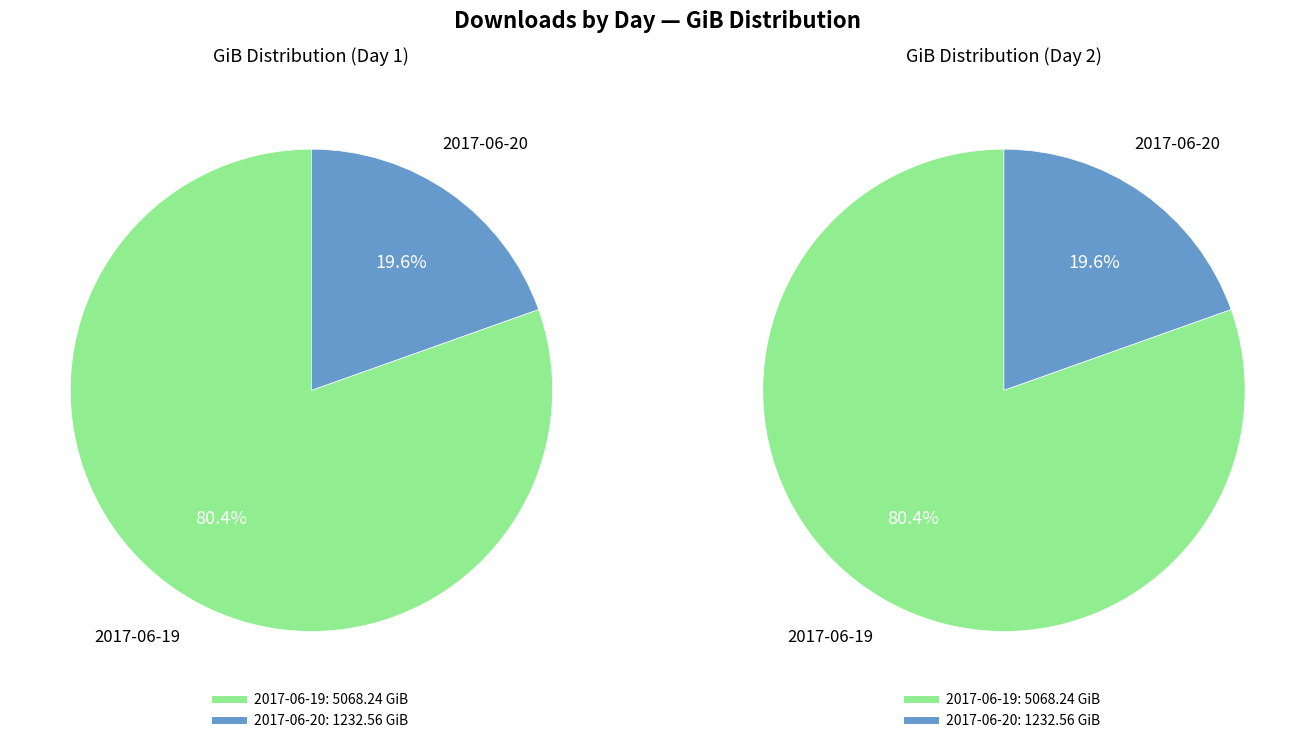

Approximately how many times larger is the value at 2017-06-20 compared to 2017-06-19?

0.2